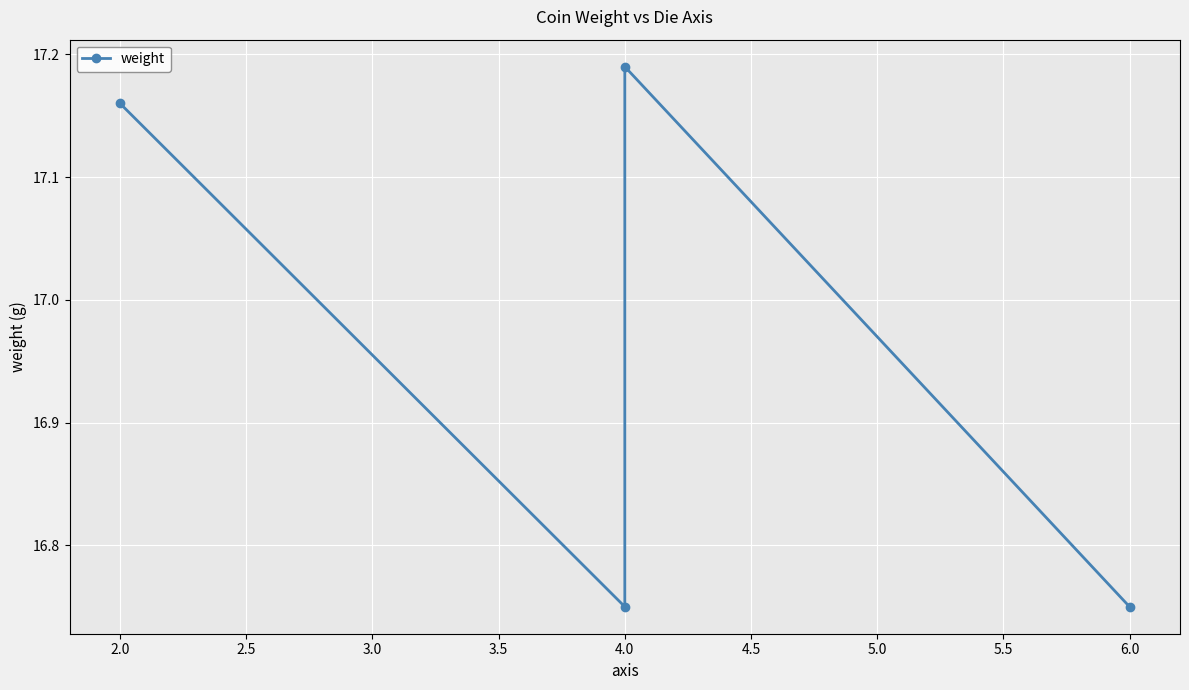

What is the approximate value at 2.0?

17.2